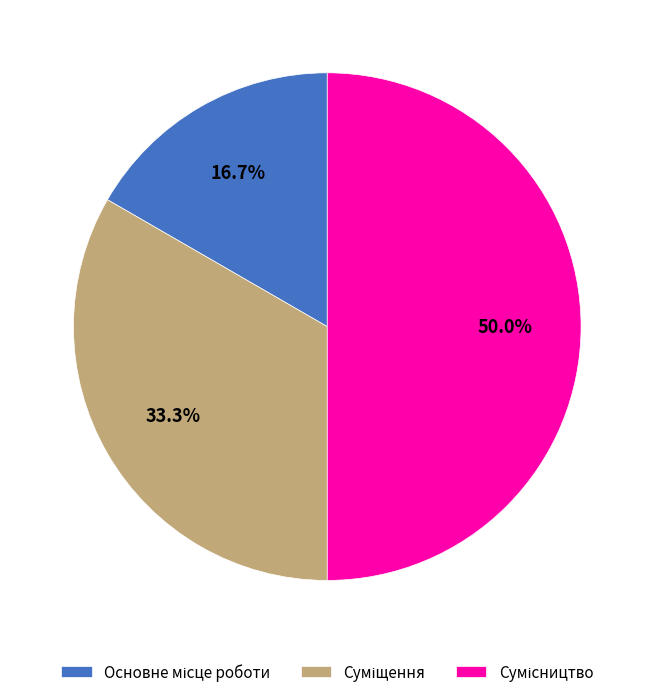

What is the ratio of the value at Сумісництво to the value at Основне місце роботи?

3.0